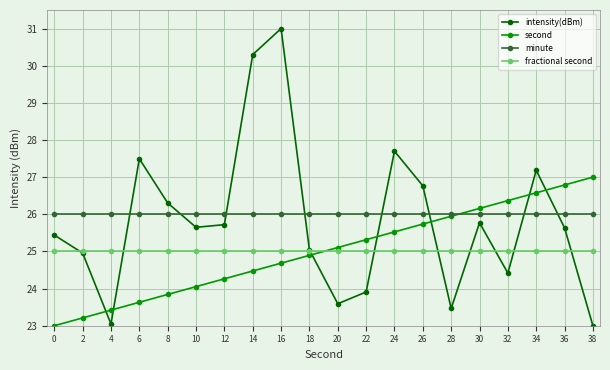

What is the total value across all series at 32?

101.8